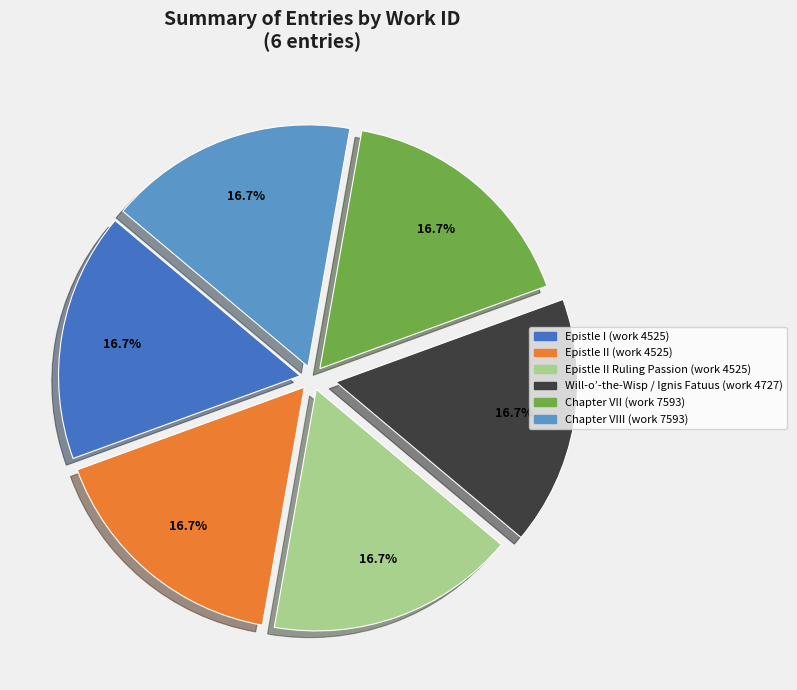

Approximately how many times larger is the value at Chapter VII (work 7593) compared to Chapter VIII (work 7593)?

1.0